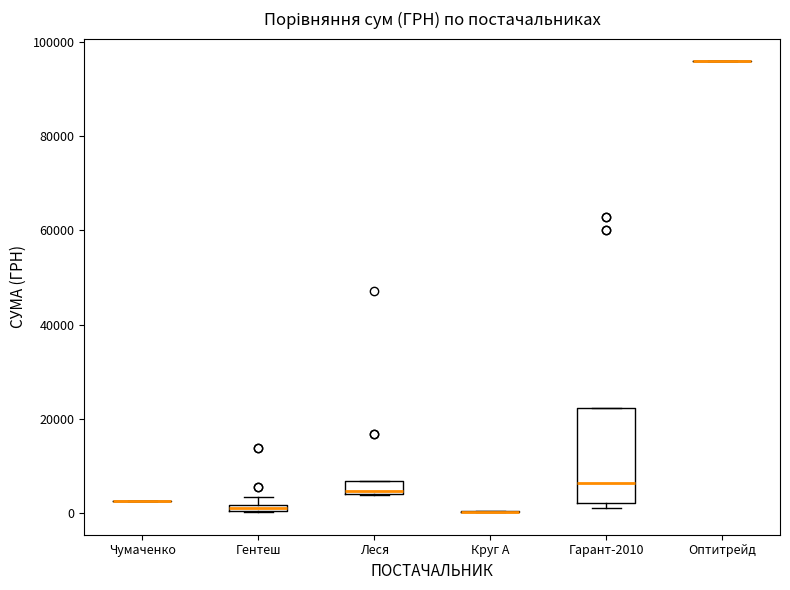

Comparing the boxes themselves (not the whiskers), which one is the tallest?

Гарант-2010